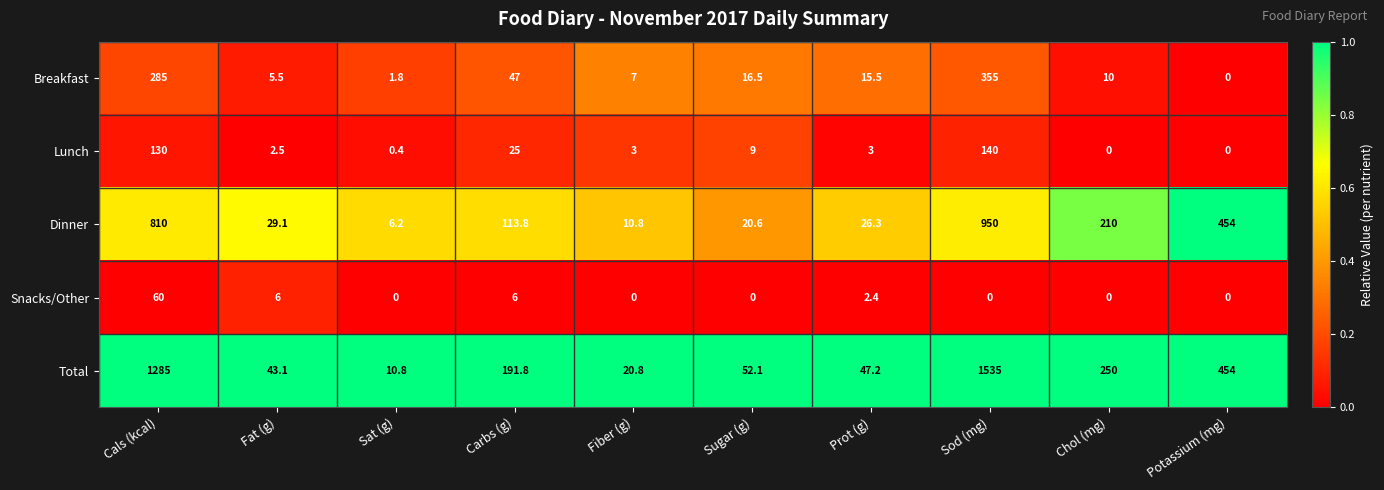

What is the difference between the maximum and minimum values in the Lunch series?

140.0